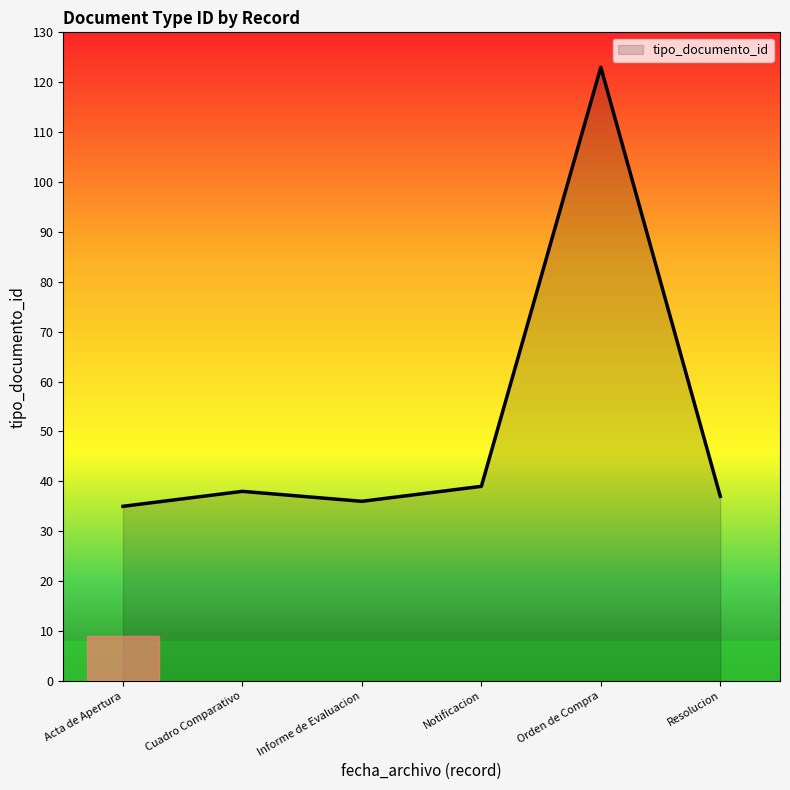

What is the change in value from Informe de Evaluacion to Orden de Compra?

+87